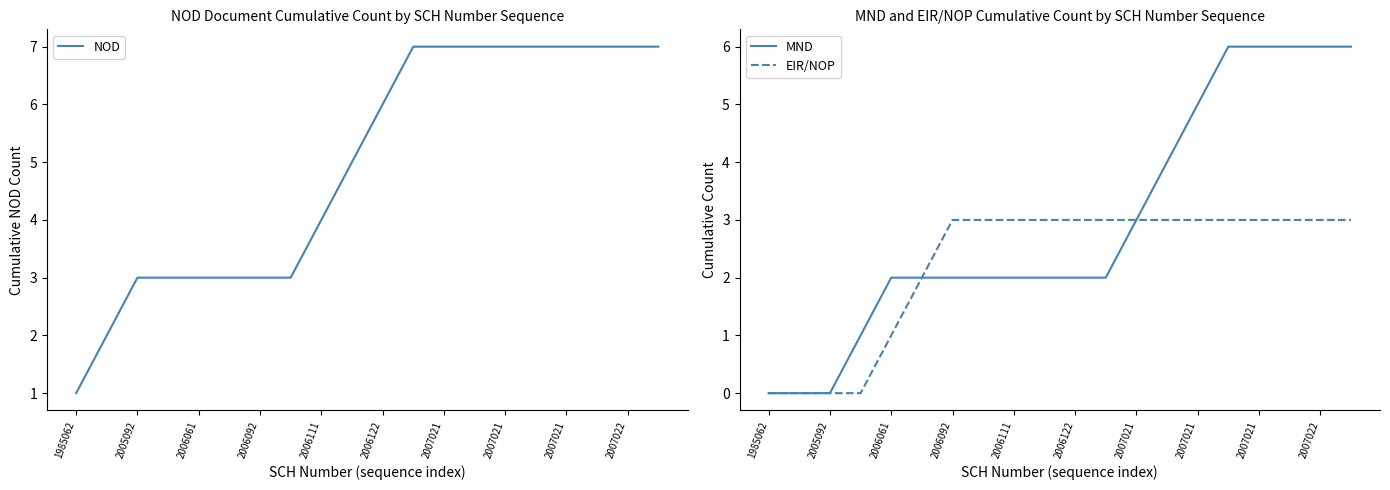

Where does the NOD series first go above 6?

11